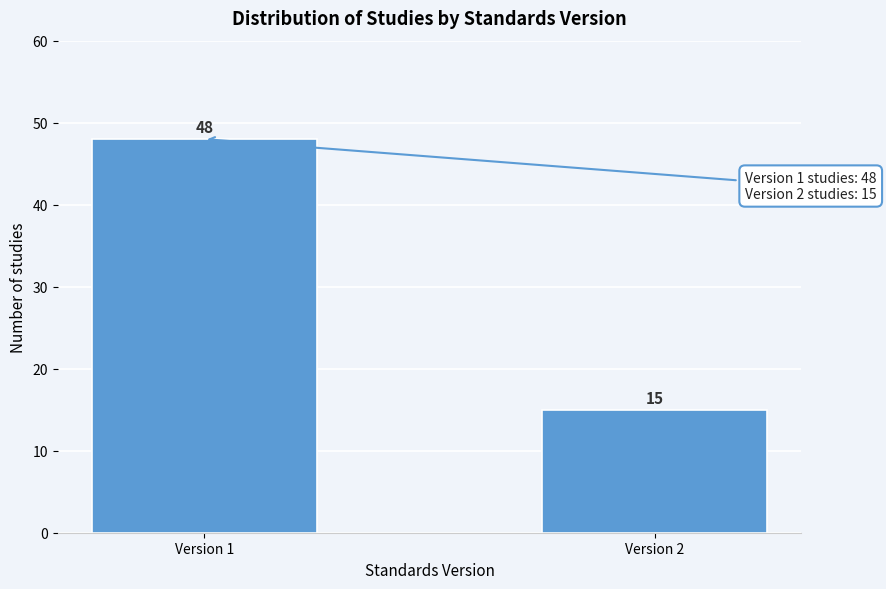

Reading left to right, extract all data points from this chart.

48	15